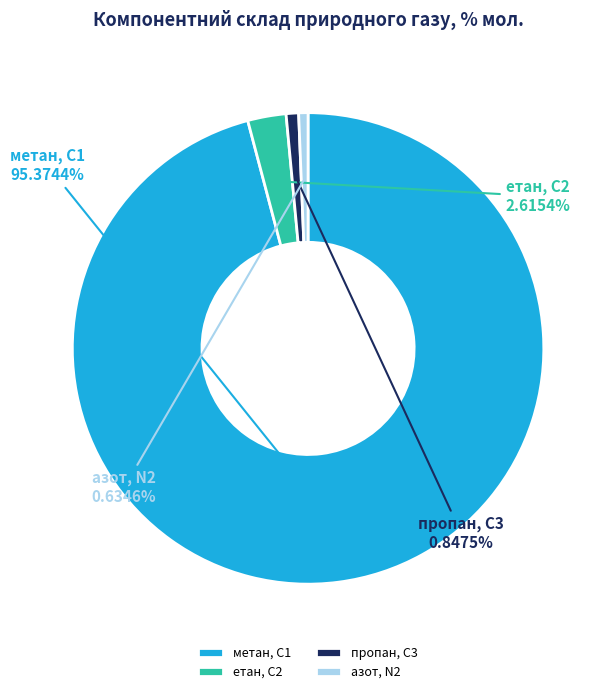

What is the change in value from пропан, С3 to азот, N2?

-0.2